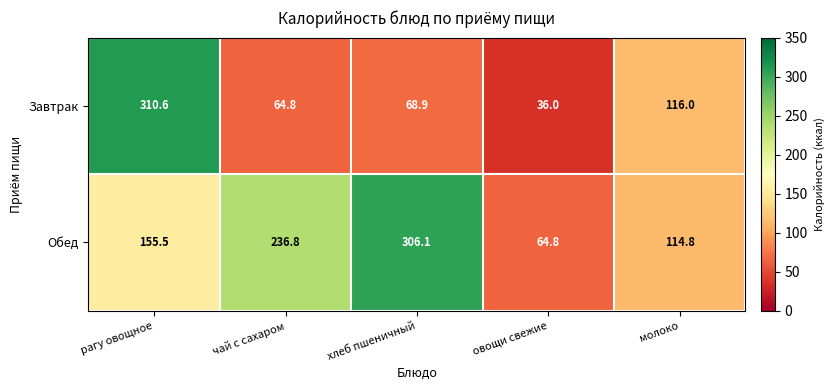

At how many categories does at least one series exceed 279?

2